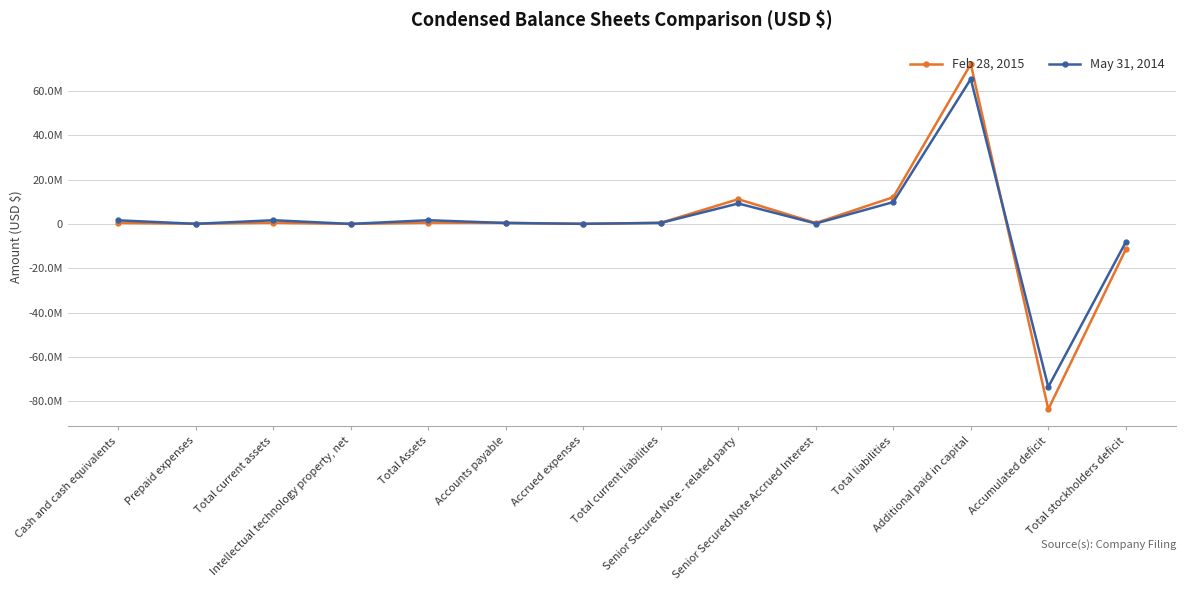

Which series has the widest spread of values?

Feb 28, 2015